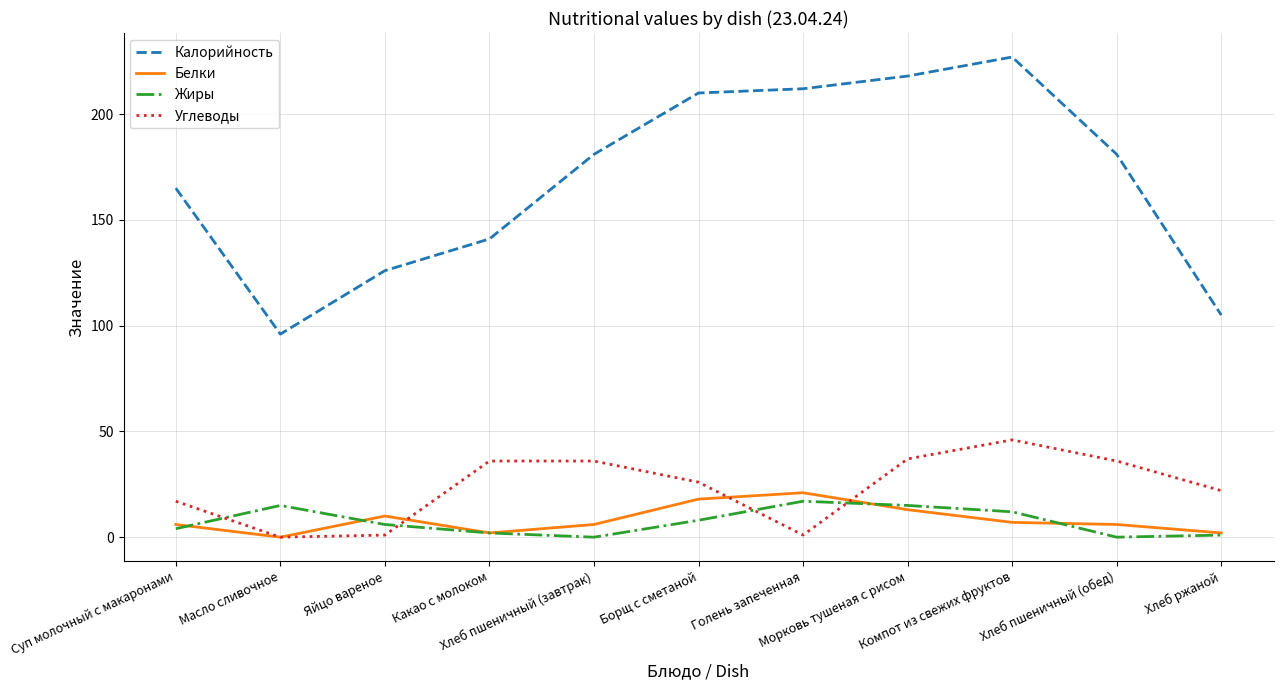

What is the highest value of the Белки series?

21